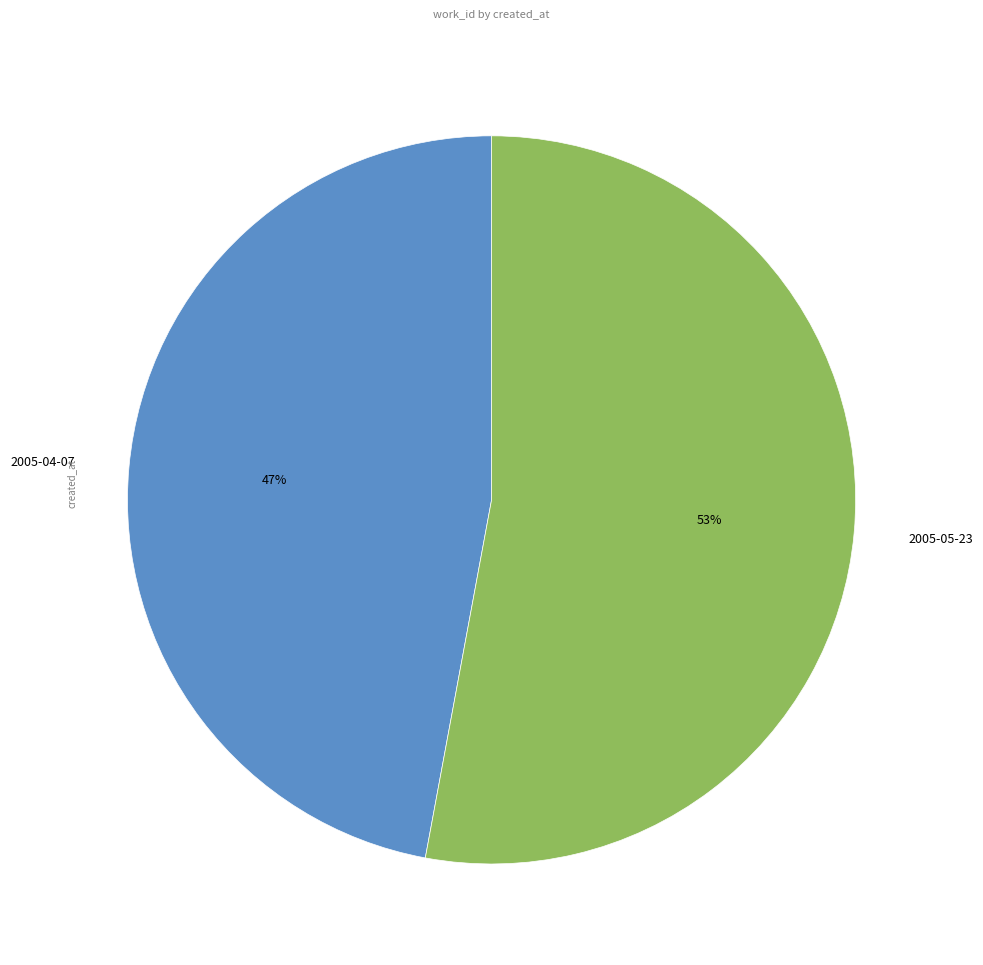

What is the ratio of the value at 2005-04-07 to the value at 2005-05-23?

0.9